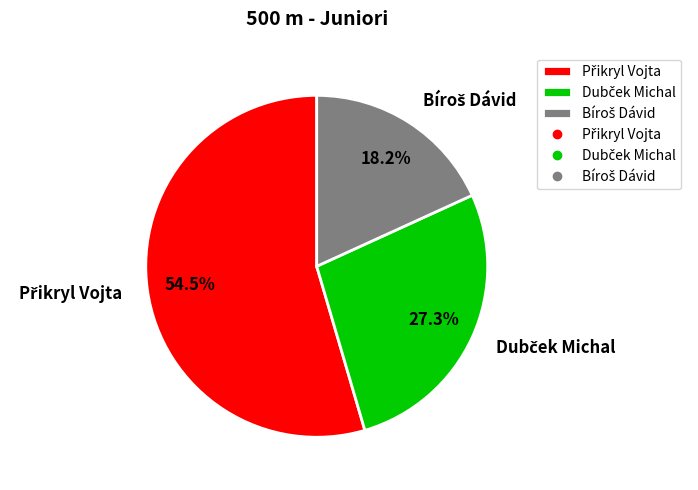

Does any single category account for the majority?

Yes